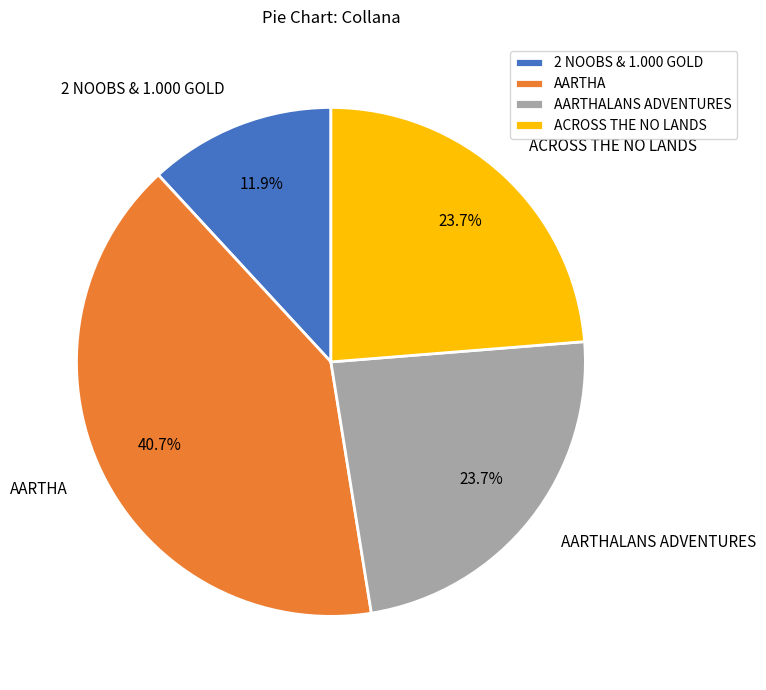

Is there any slice that represents more than half of the pie?

No